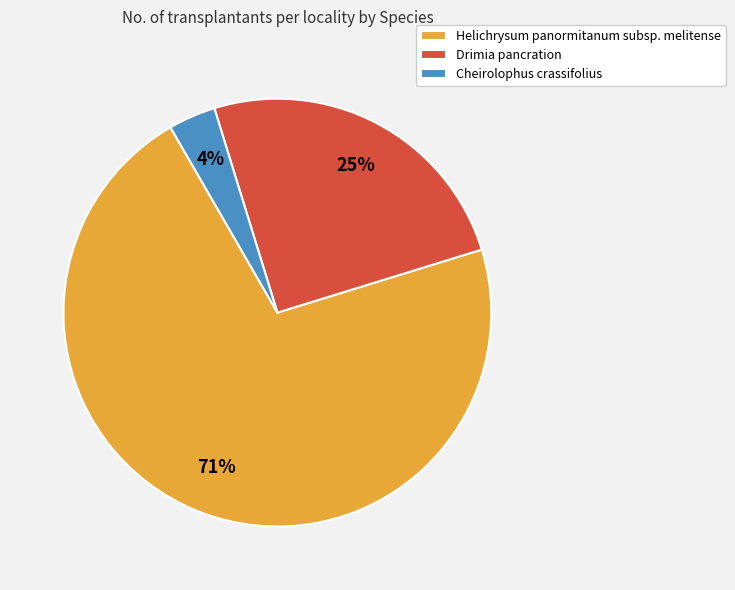

Does Cheirolophus crassifolius represent more than half of the total?

No